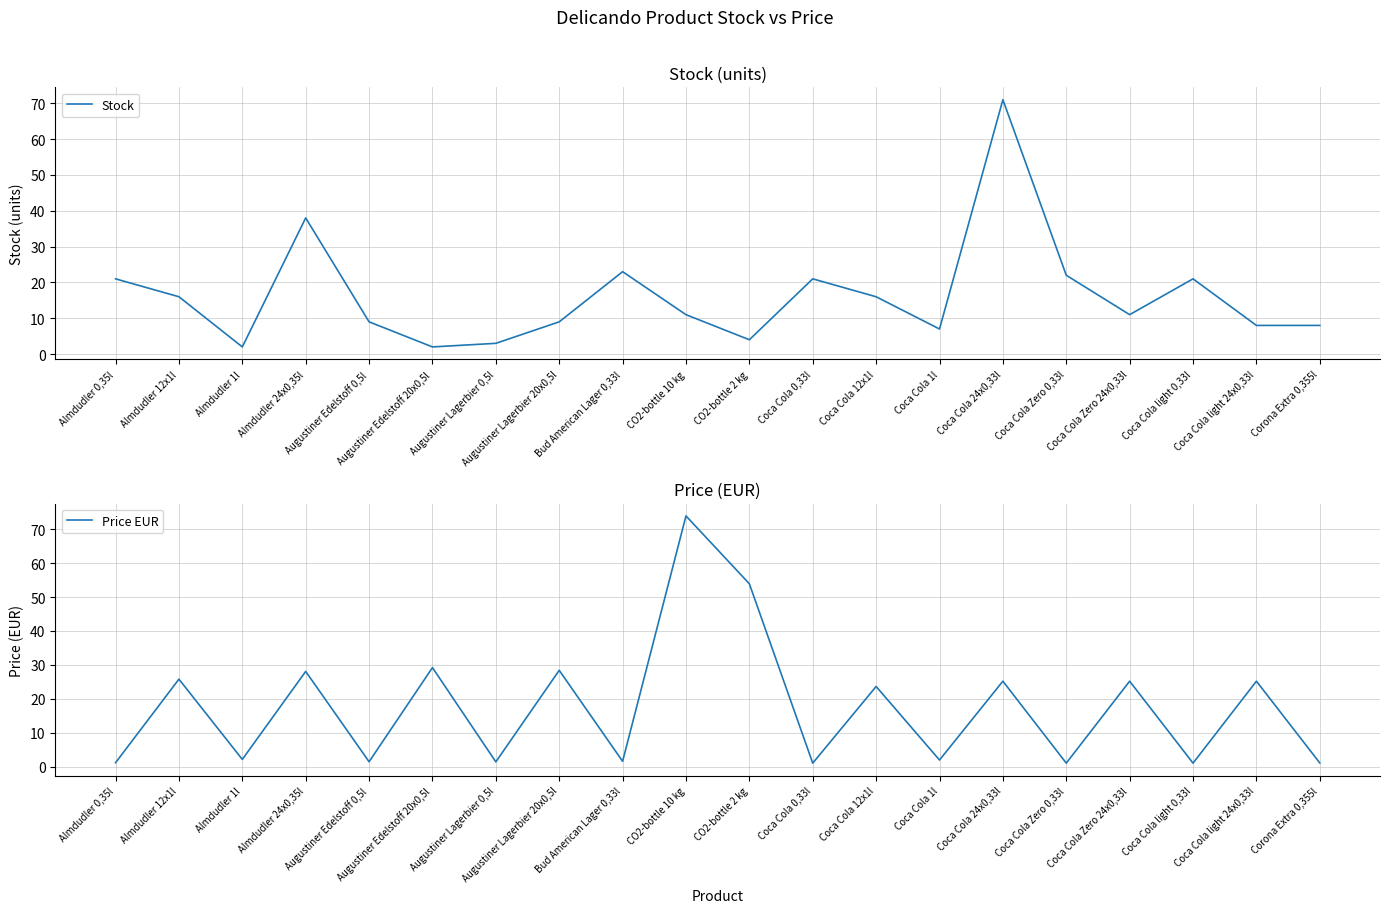

At how many categories does at least one series exceed 67?

2